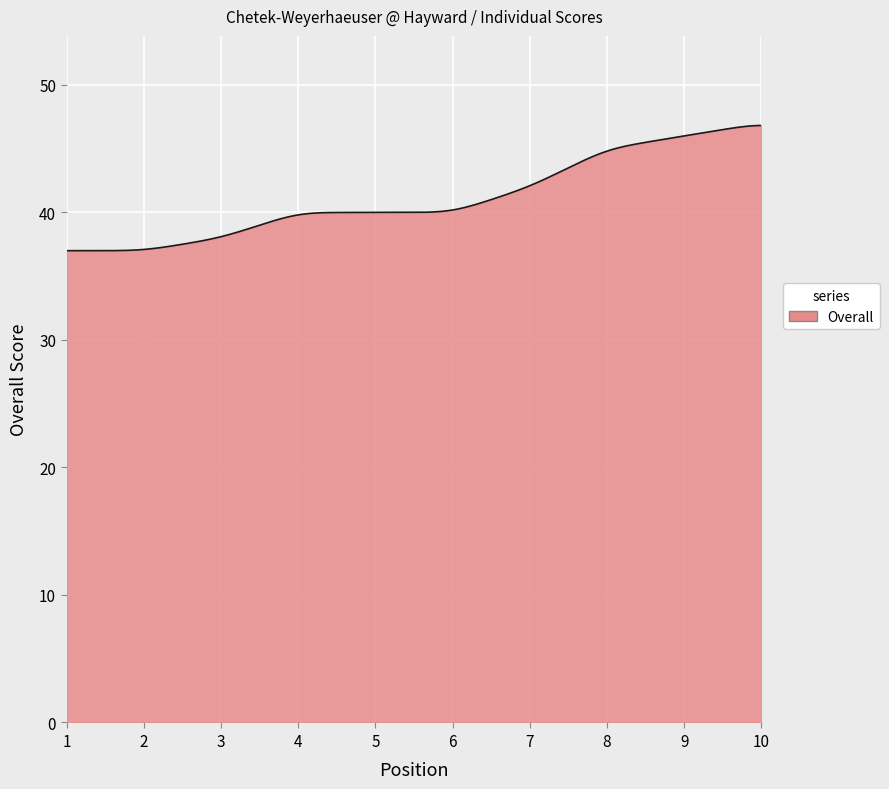

What is the difference between the maximum and minimum values?

9.8